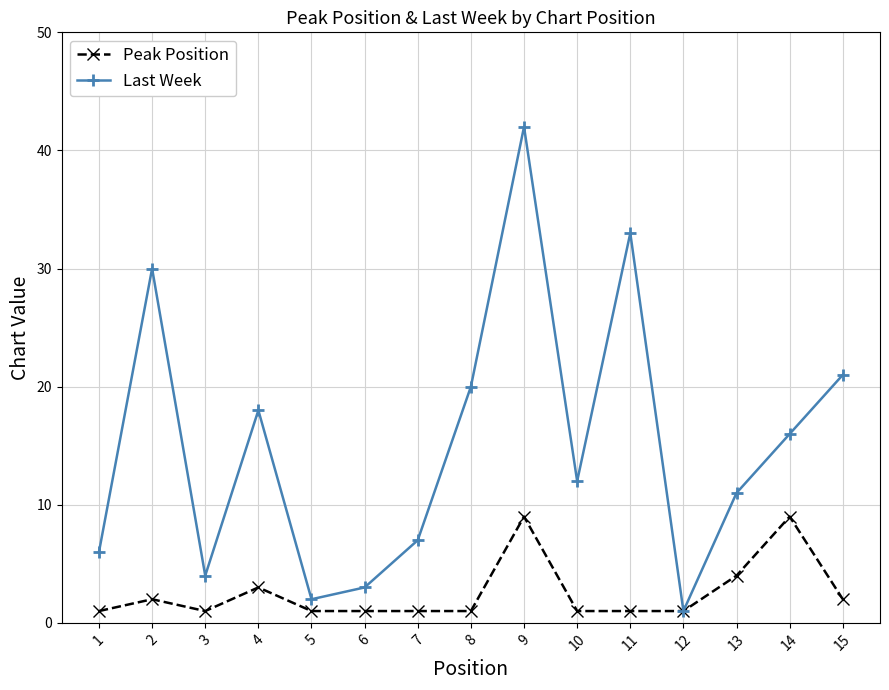

Where is the first local minimum for Last Week?

3